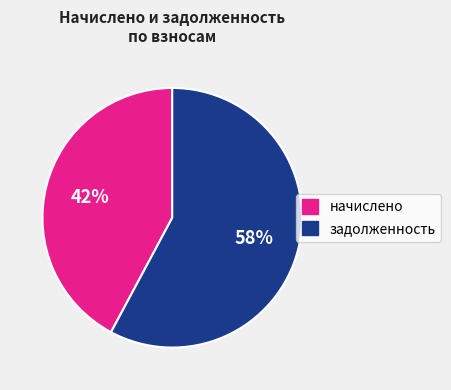

Count the number of slices in the pie.

2